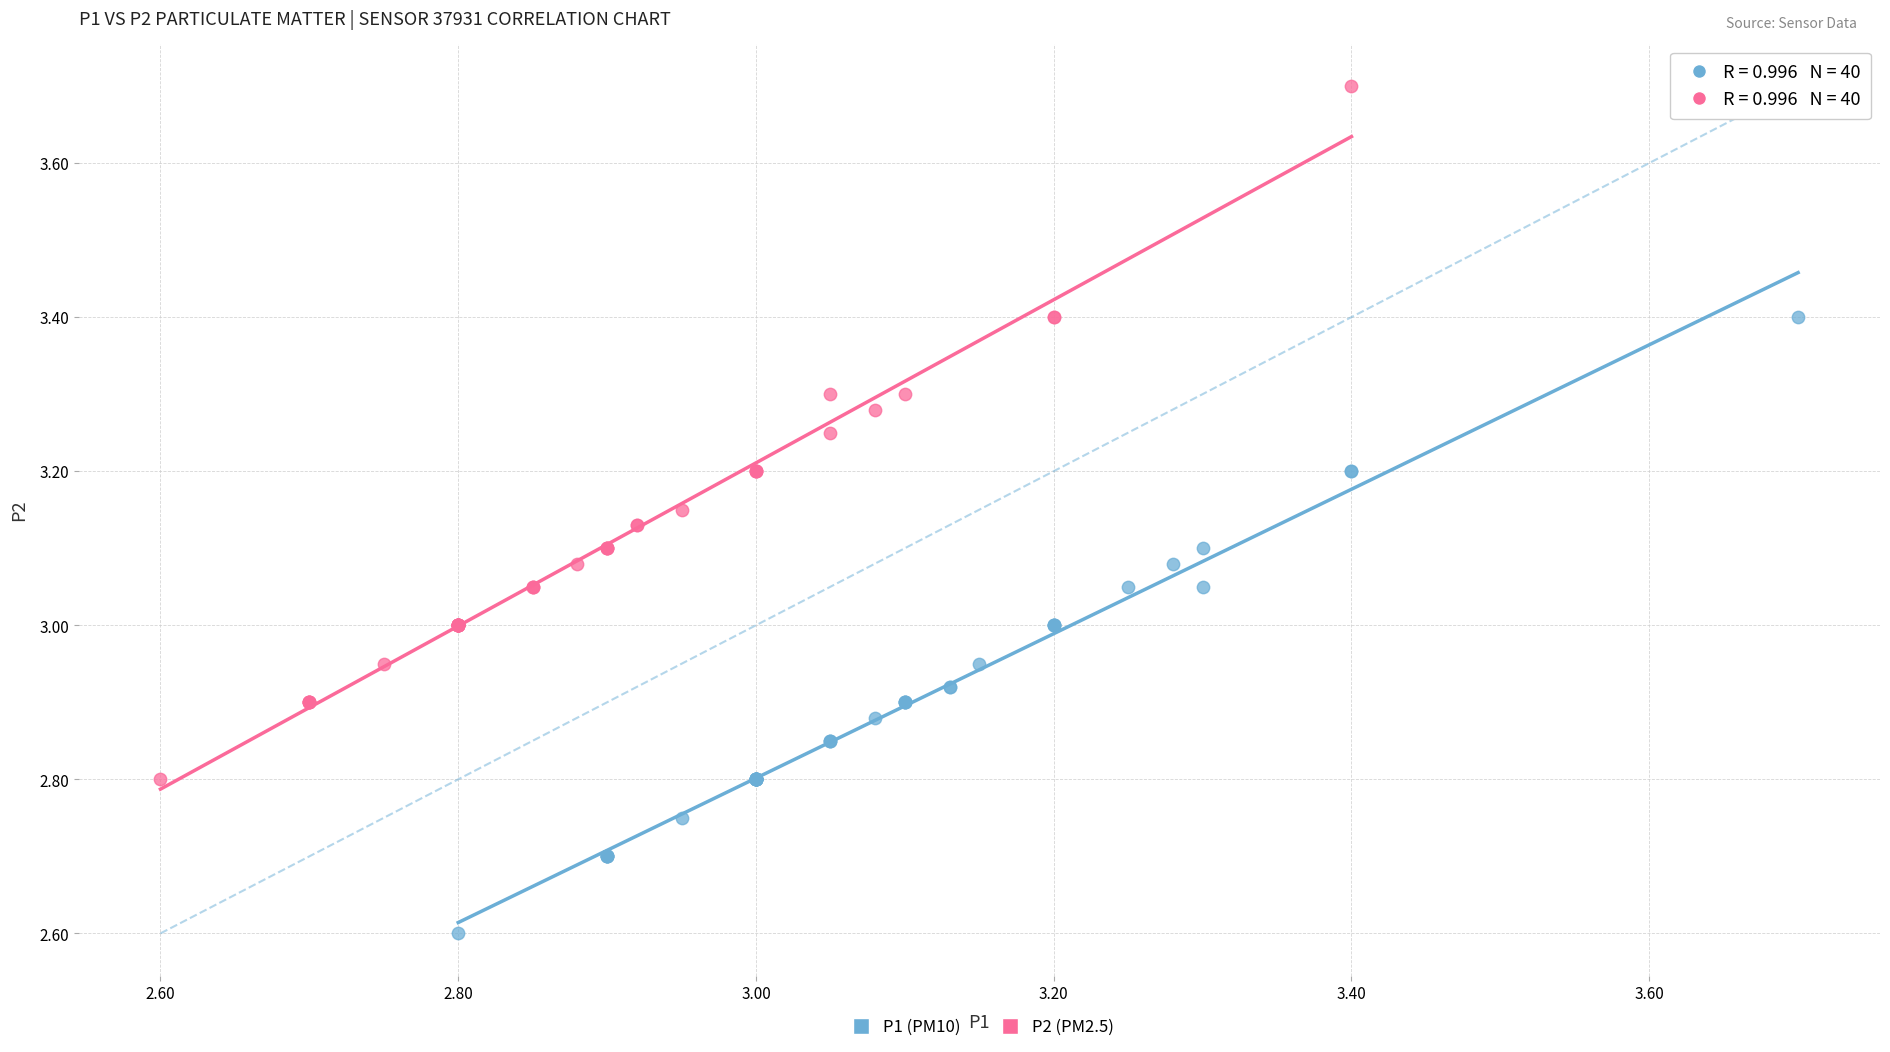

Which series reaches the minimum Y coordinate?

P1 (PM10)